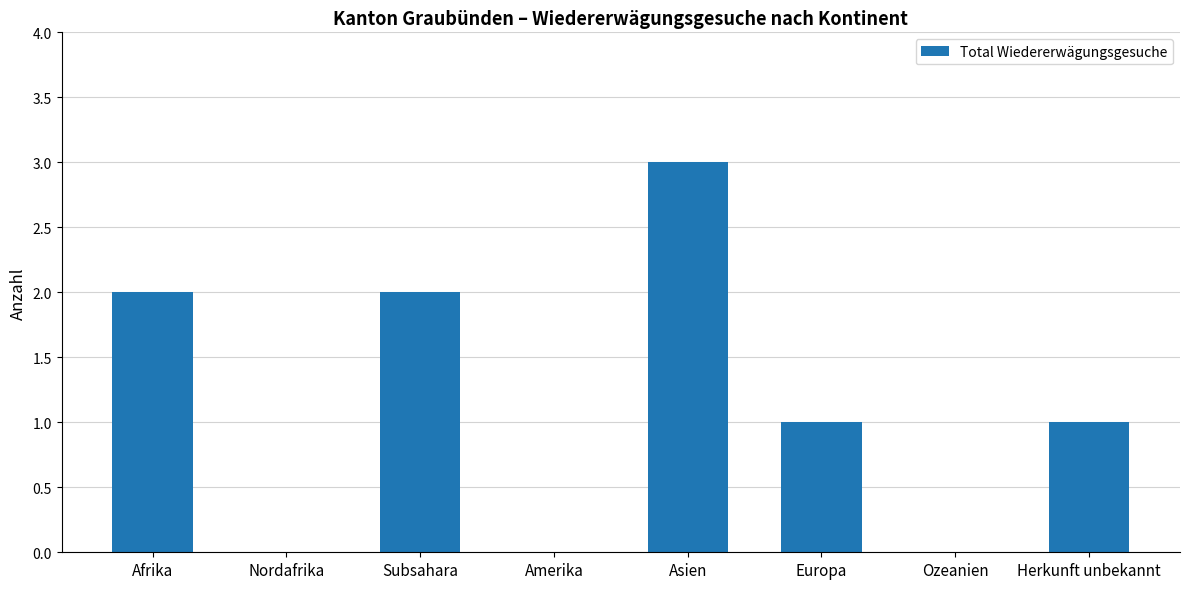

Which category has the highest value across all series?

Asien